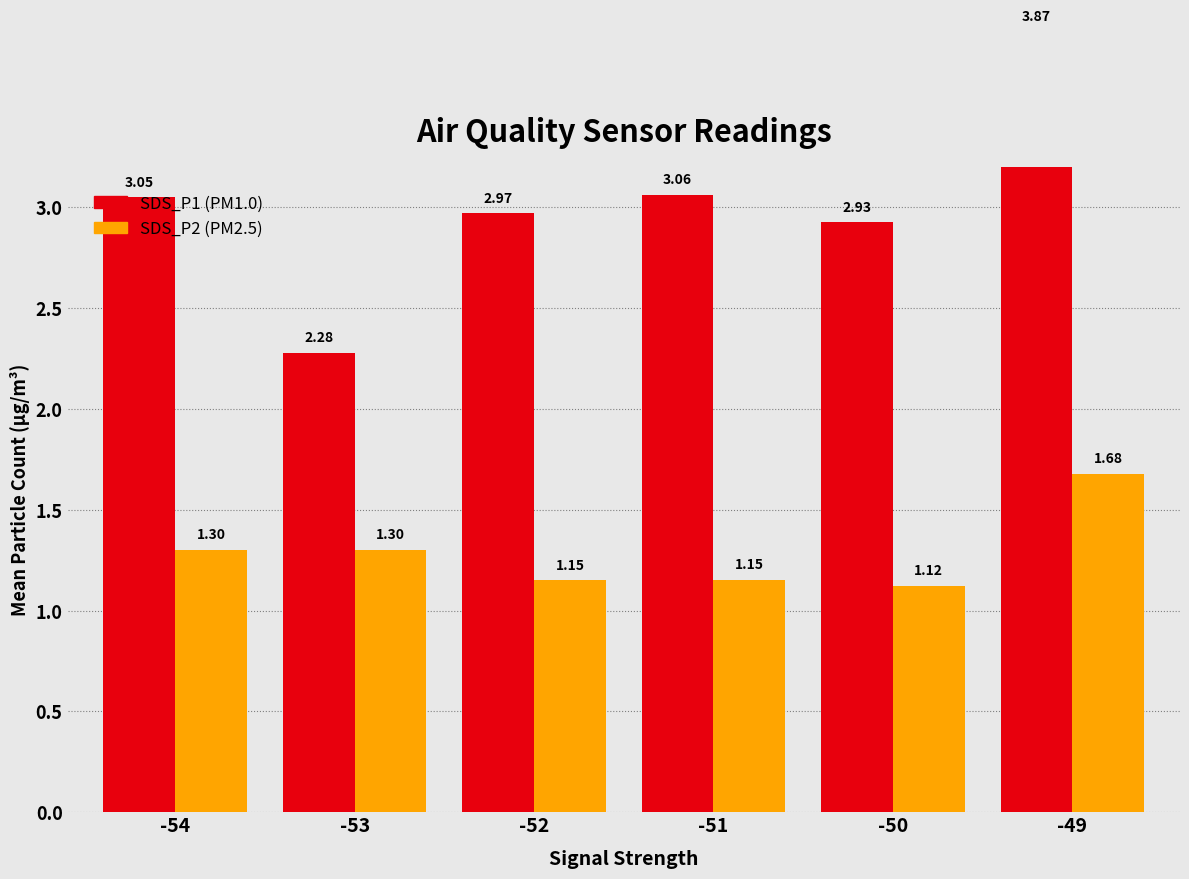

At which category is the sum across all series the highest?

-49